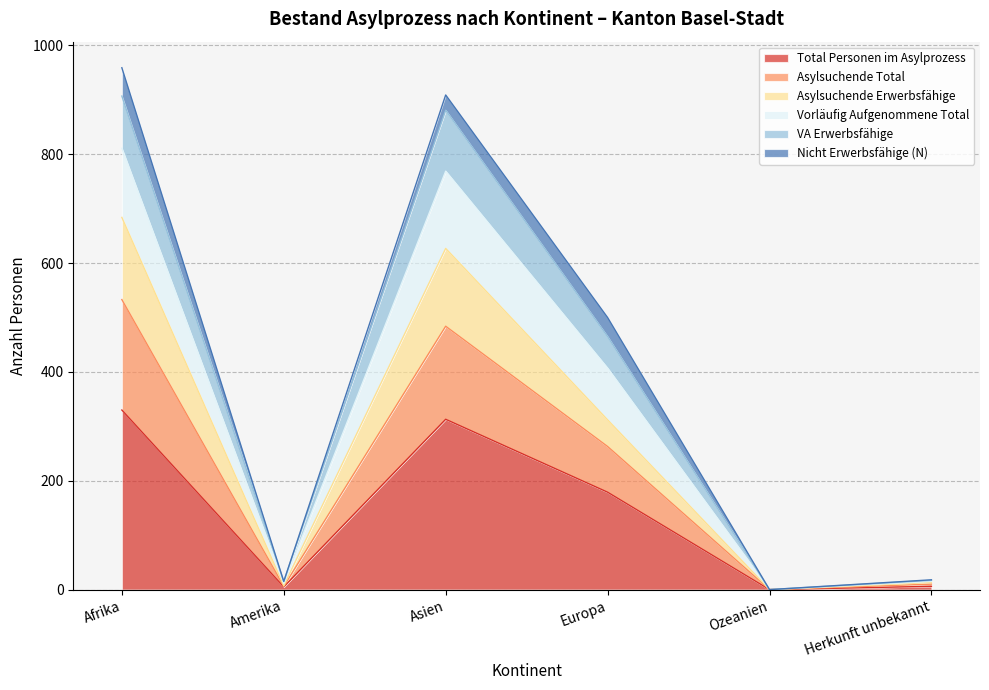

How many positive values does the Asylsuchende Erwerbsfähige series have?

5